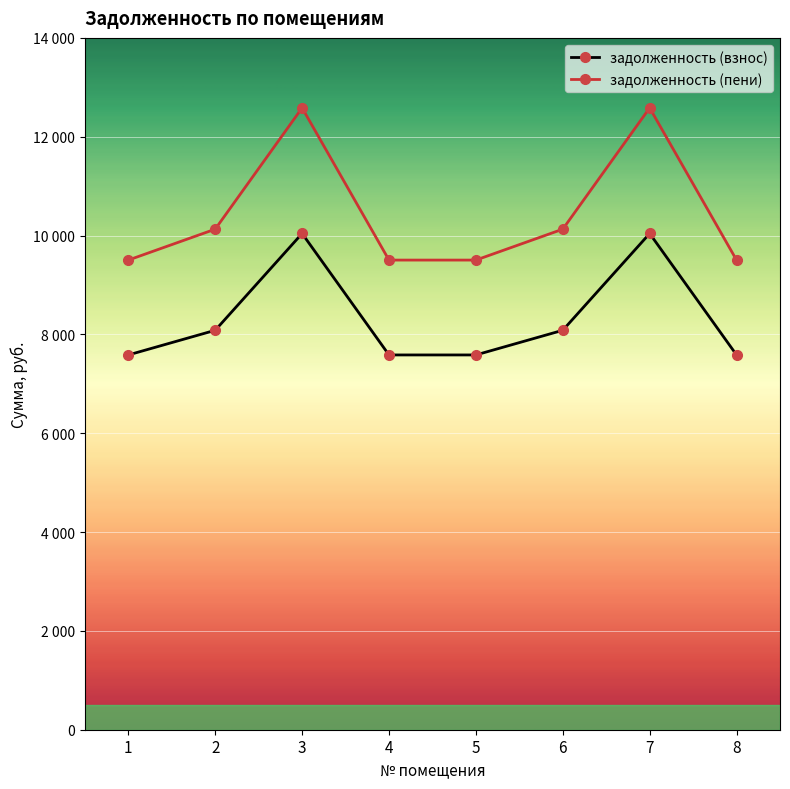

At 5, list the series in order from smallest to largest.

задолженность (взнос), задолженность (пени)